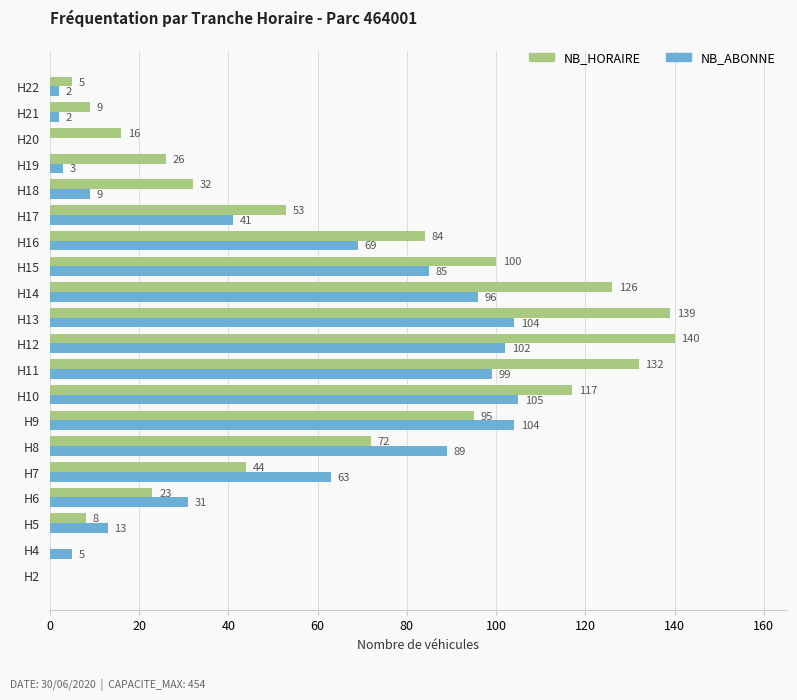

What are all the series names shown in the legend?

NB_HORAIRE, NB_ABONNE